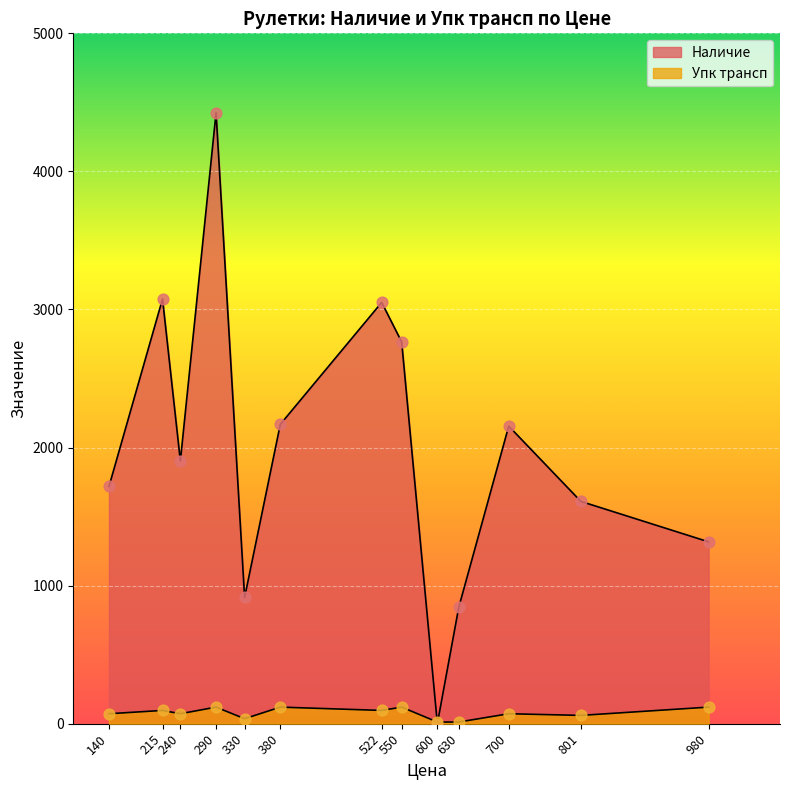

What is the total value across all series at 380?

2187